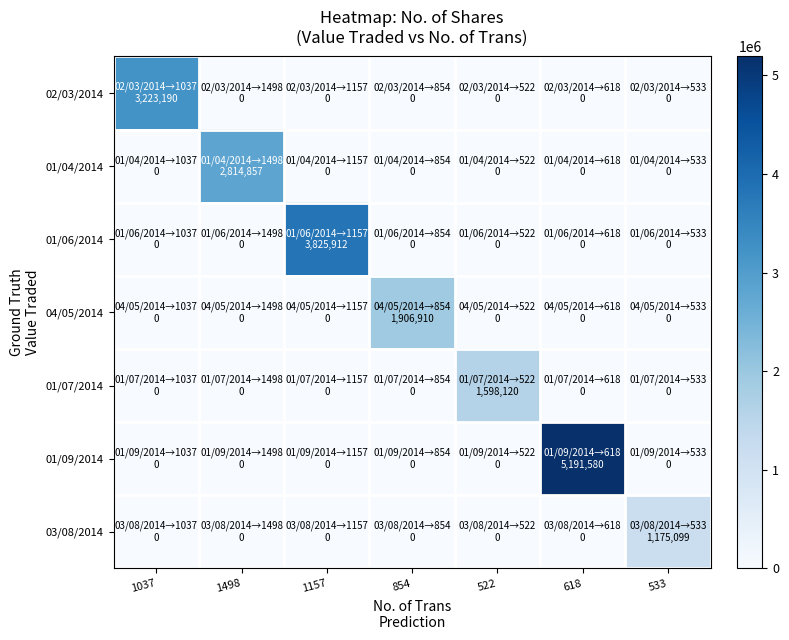

At which category is the sum across all series the highest?

618